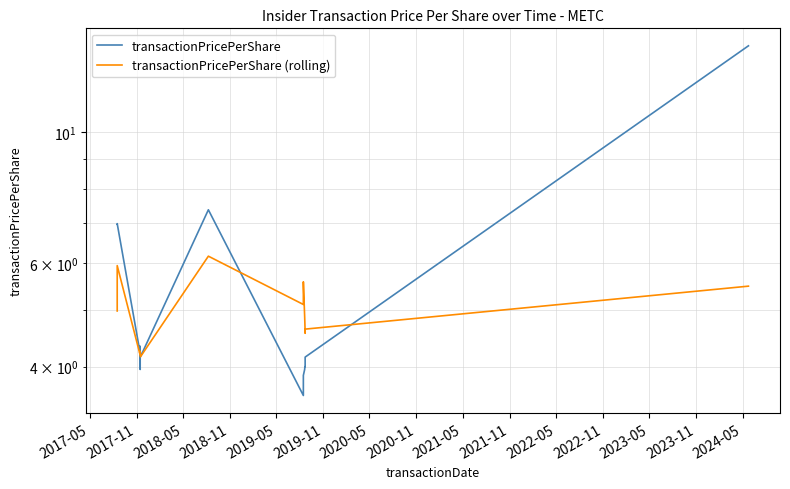

What is the value of the transactionPricePerShare (rolling) point at the 12th from the left?

5.6